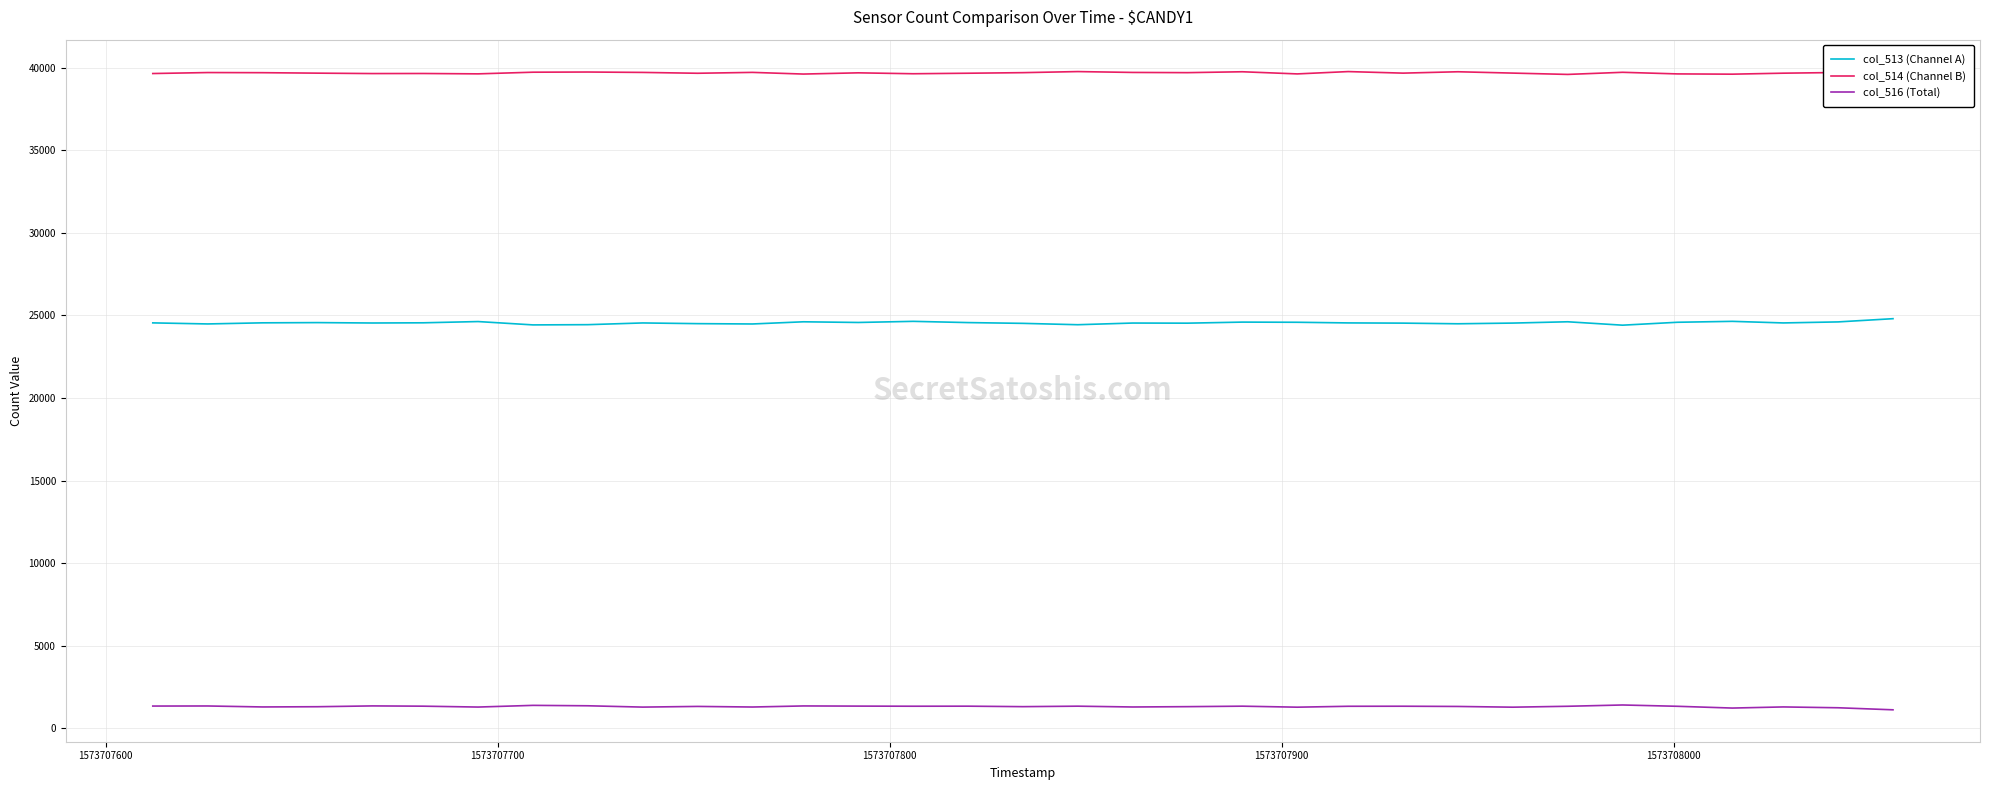

List the series in order of their peak value, highest first.

col_514 (Channel B), col_513 (Channel A), col_516 (Total)